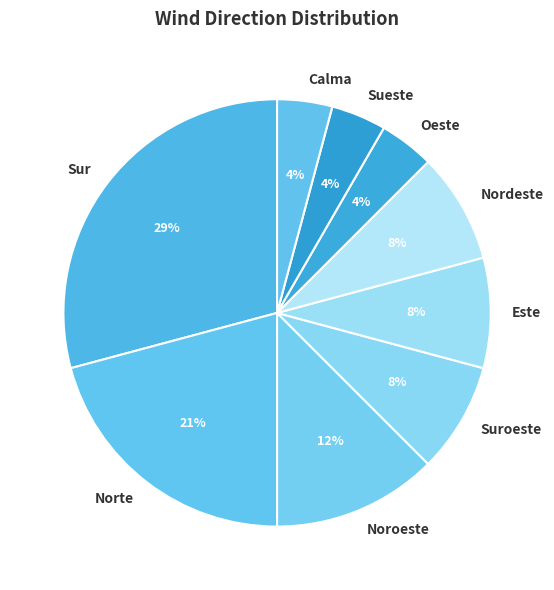

Do Suroeste and Sueste together represent more than half of the pie?

No